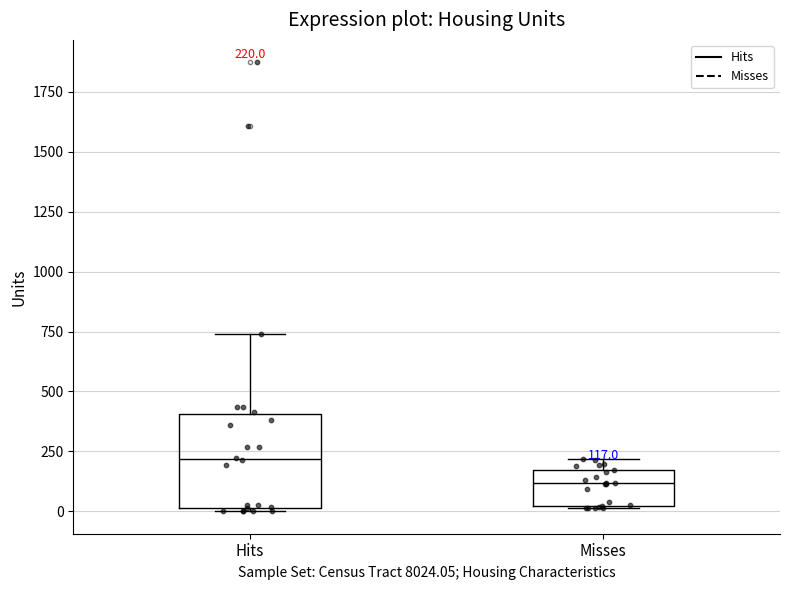

Comparing the boxes themselves (not the whiskers), which one is the tallest?

Hits